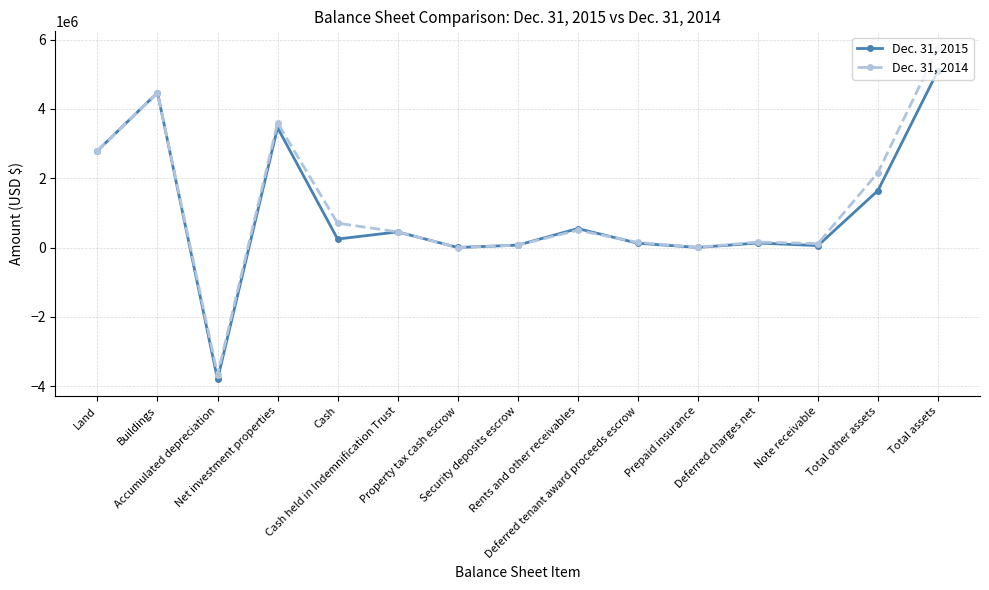

What is the sum of the Dec. 31, 2014 values at Rents and other receivables and Cash held in Indemnification Trust?

953658